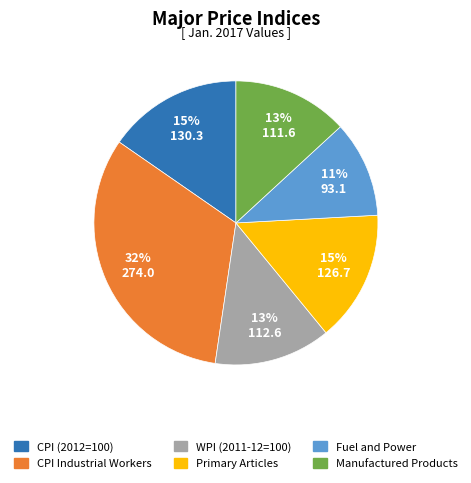

To the nearest percent, what percentage of the pie is CPI (2012=100)?

15%